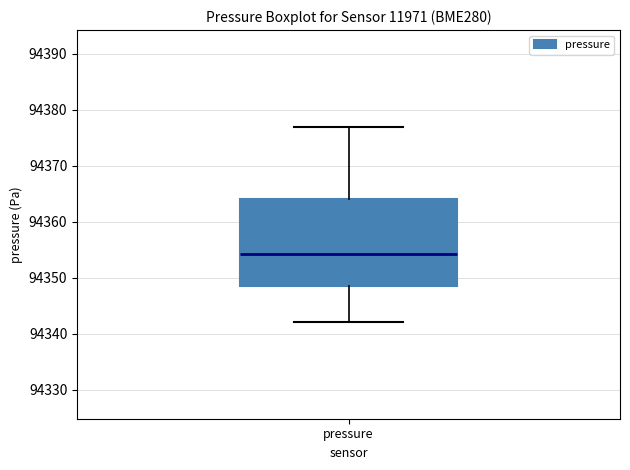

Where is the upper edge of the box for pressure on the y-axis? The values are not printed on the chart, so give them approximately, as read against the axis.

94364